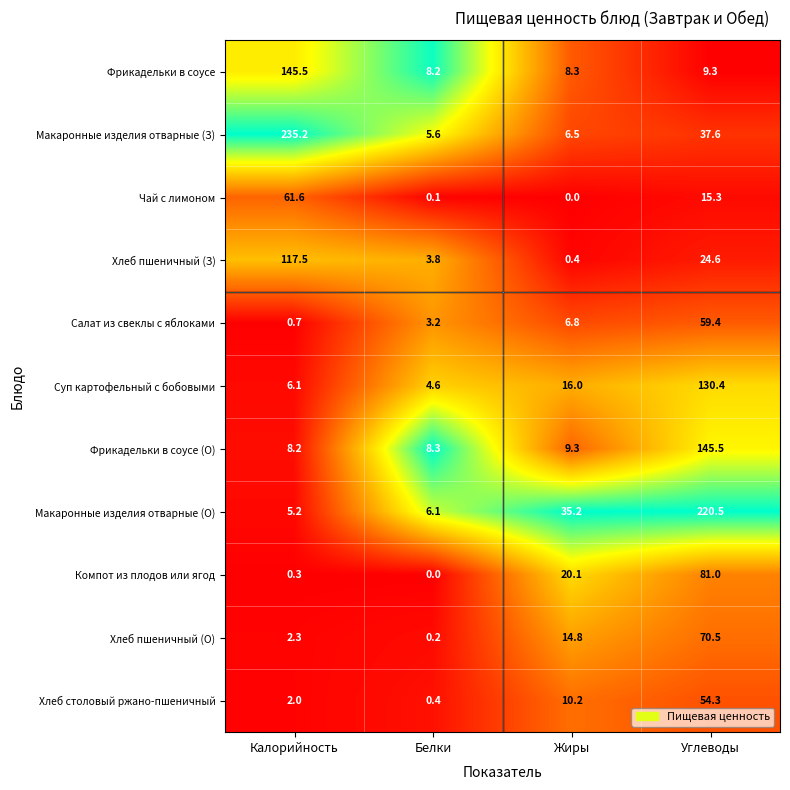

What is the sum of the Суп картофельный с бобовыми values at Белки and Калорийность?

10.7